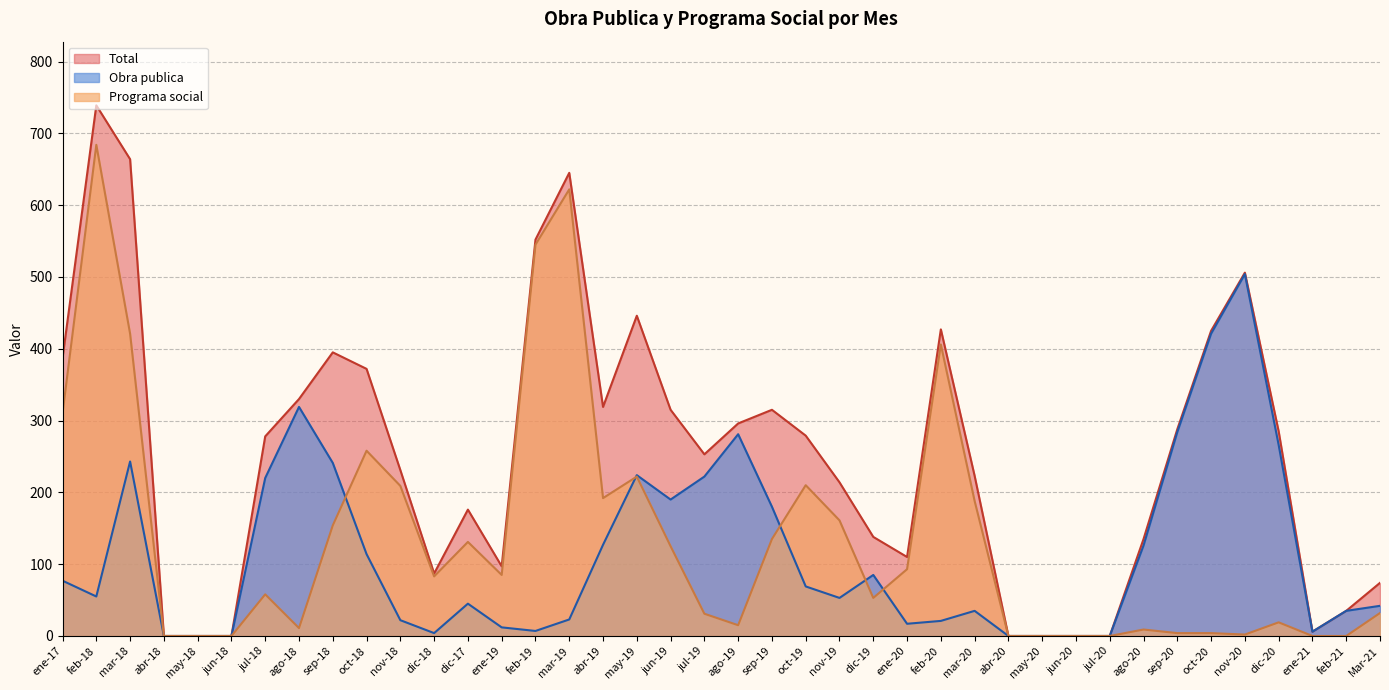

Reading right to left, what are all the values shown in this chart?

Obra publica: Mar-21=42	feb-21=35	ene-21=6	dic-20=266	nov-20=504	oct-20=421	sep-20=284	ago-20=126	jul-20=0	jun-20=0	may-20=0	abr-20=0	mar-20=35	feb-20=21	ene-20=17	dic-19=85	nov-19=53	oct-19=69	sep-19=180	ago-19=281	jul-19=222	jun-19=190	may-19=224	abr-19=127	mar-19=23	feb-19=7	ene-19=12	dic-17=45	dic-18=4	nov-18=22	oct-18=114	sep-18=241	ago-18=319	jul-18=220	jun-18=0	may-18=0	abr-18=0	mar-18=243	feb-18=55	ene-17=77
Programa social: Mar-21=32	feb-21=0	ene-21=0	dic-20=19	nov-20=2	oct-20=4	sep-20=4	ago-20=9	jul-20=0	jun-20=0	may-20=0	abr-20=0	mar-20=188	feb-20=406	ene-20=93	dic-19=53	nov-19=161	oct-19=210	sep-19=135	ago-19=15	jul-19=31	jun-19=125	may-19=222	abr-19=192	mar-19=622	feb-19=545	ene-19=85	dic-17=131	dic-18=83	nov-18=209	oct-18=258	sep-18=154	ago-18=11	jul-18=58	jun-18=0	may-18=0	abr-18=0	mar-18=421	feb-18=684	ene-17=310
Total: Mar-21=74	feb-21=35	ene-21=6	dic-20=285	nov-20=506	oct-20=425	sep-20=288	ago-20=135	jul-20=0	jun-20=0	may-20=0	abr-20=0	mar-20=223	feb-20=427	ene-20=110	dic-19=138	nov-19=214	oct-19=279	sep-19=315	ago-19=296	jul-19=253	jun-19=315	may-19=446	abr-19=319	mar-19=645	feb-19=552	ene-19=97	dic-17=176	dic-18=87	nov-18=231	oct-18=372	sep-18=395	ago-18=330	jul-18=278	jun-18=0	may-18=0	abr-18=0	mar-18=664	feb-18=739	ene-17=387